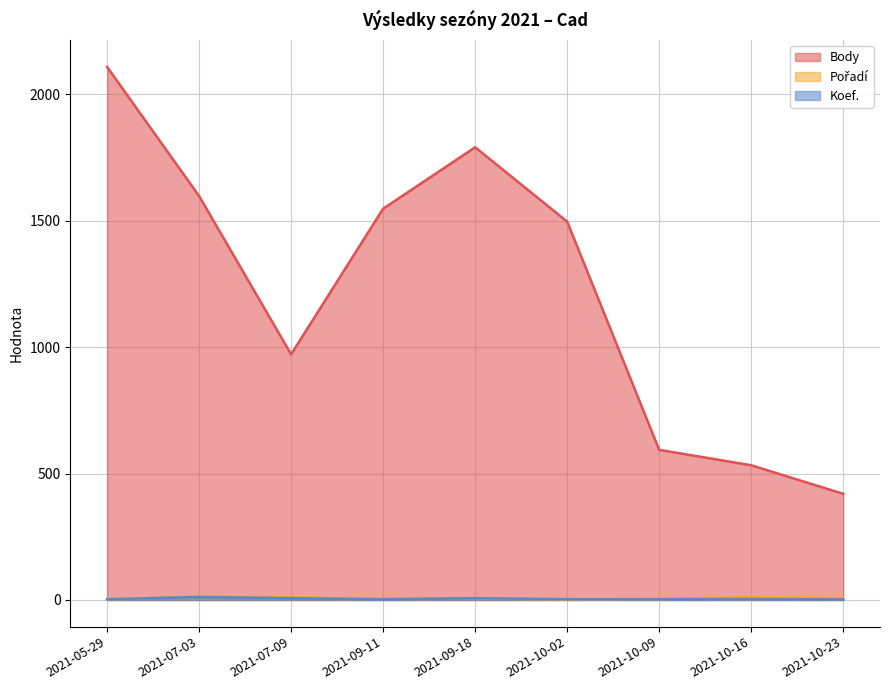

What is the label of the 9th point from the right?

2021-05-29